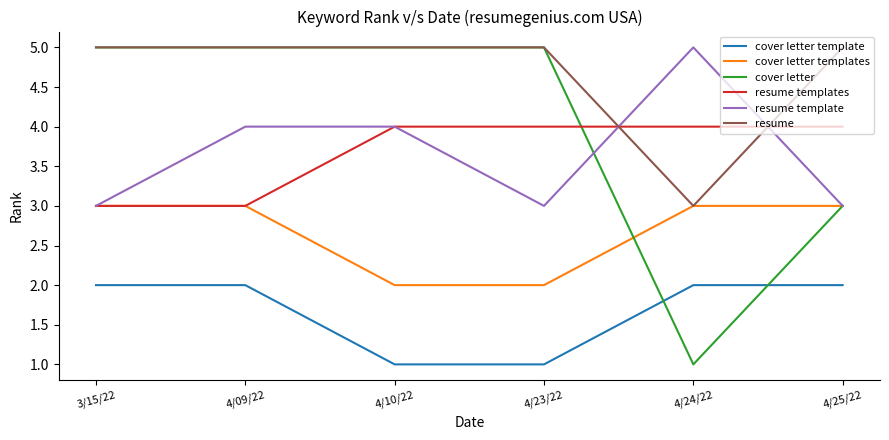

Does the chart have visible grid lines?

No